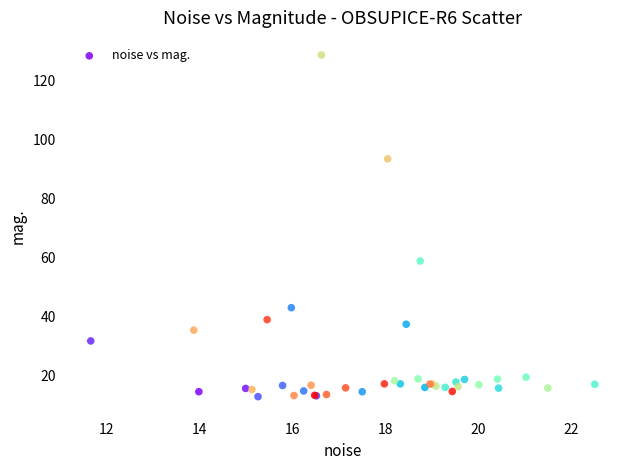

What Y value in the scatter plot is closest to 70?

58.7